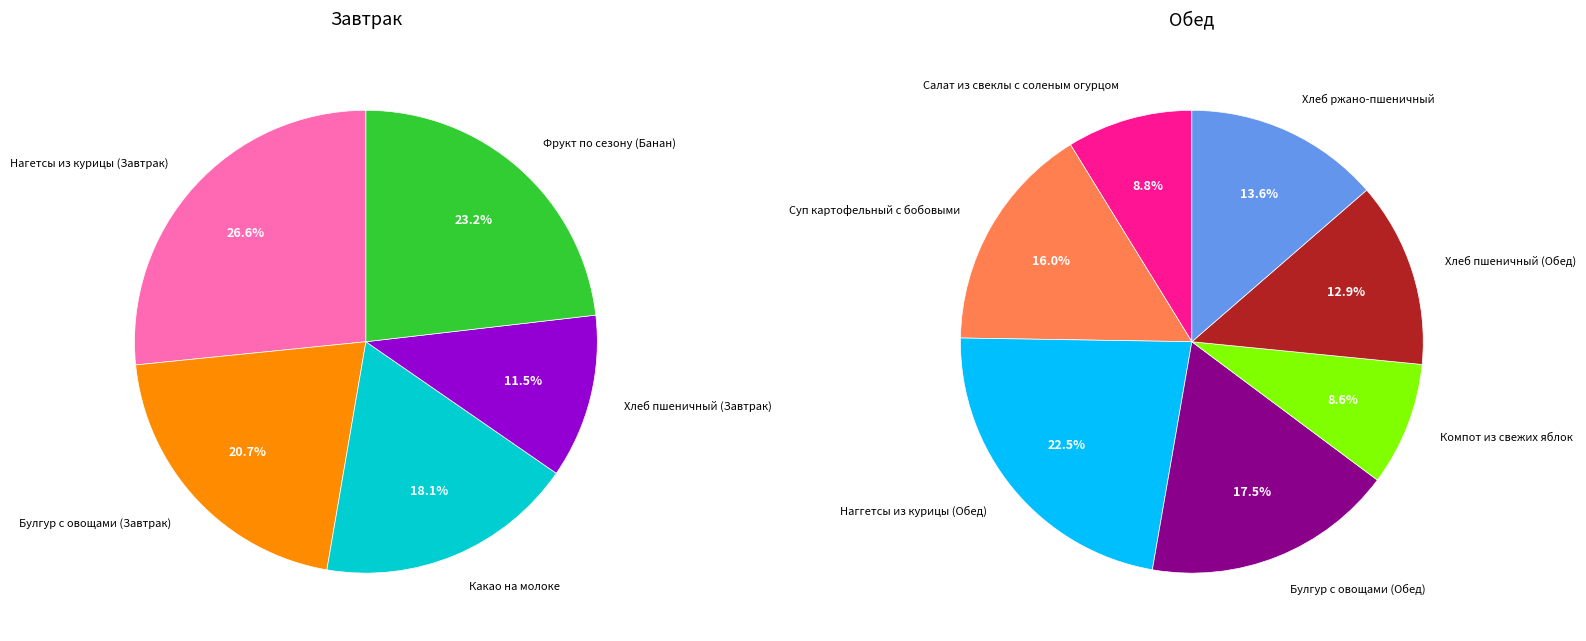

Which has a higher value, Фрукт по сезону (Банан) or Салат из свеклы с соленым огурцом?

Фрукт по сезону (Банан)